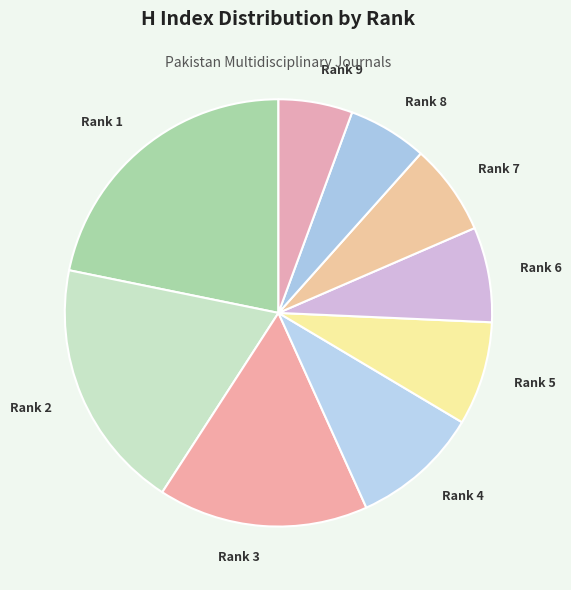

True or false: Rank 3 accounts for 16% of the total.

True